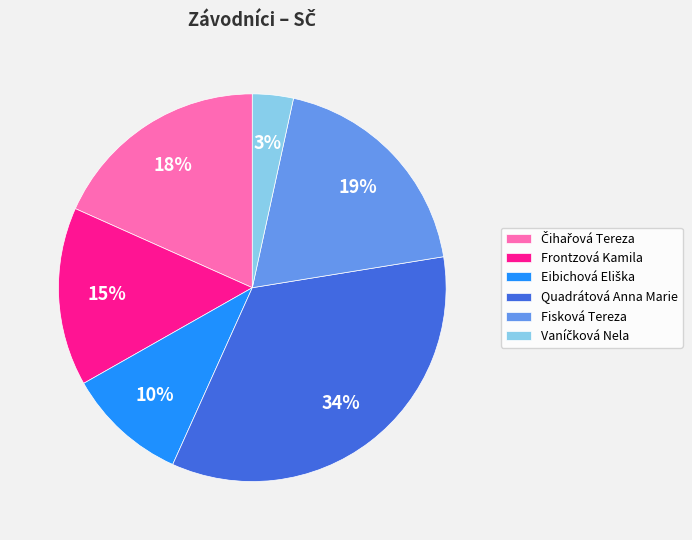

The Frontzová Kamila slice represents 15% of the pie. True or false?

True